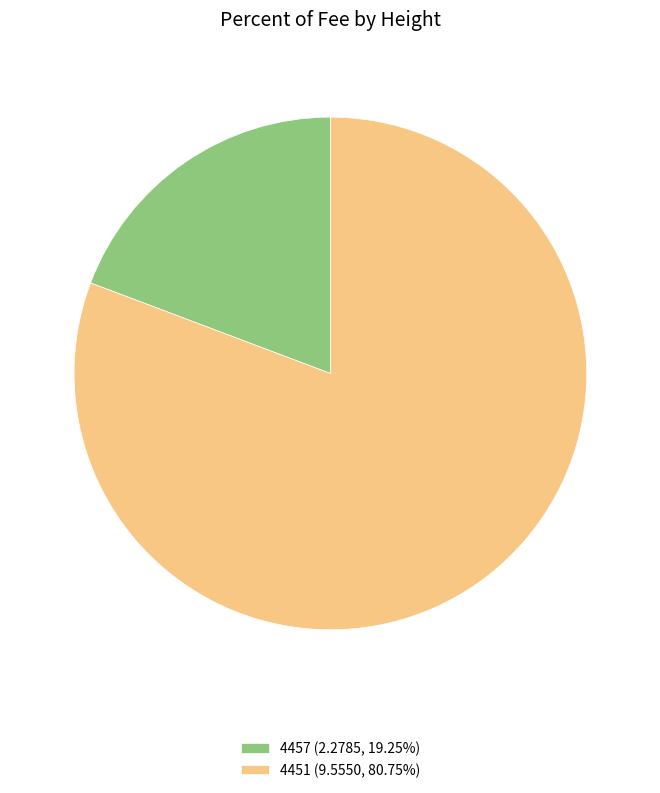

Does any single category account for the majority?

Yes